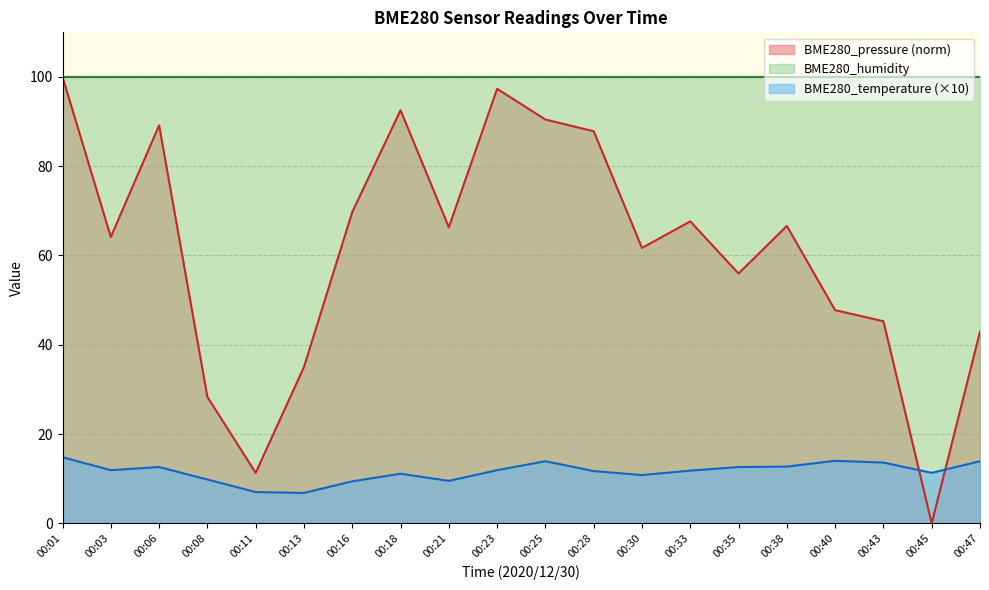

What are all the series names shown in the legend?

BME280_pressure (norm), BME280_humidity, BME280_temperature (×10)